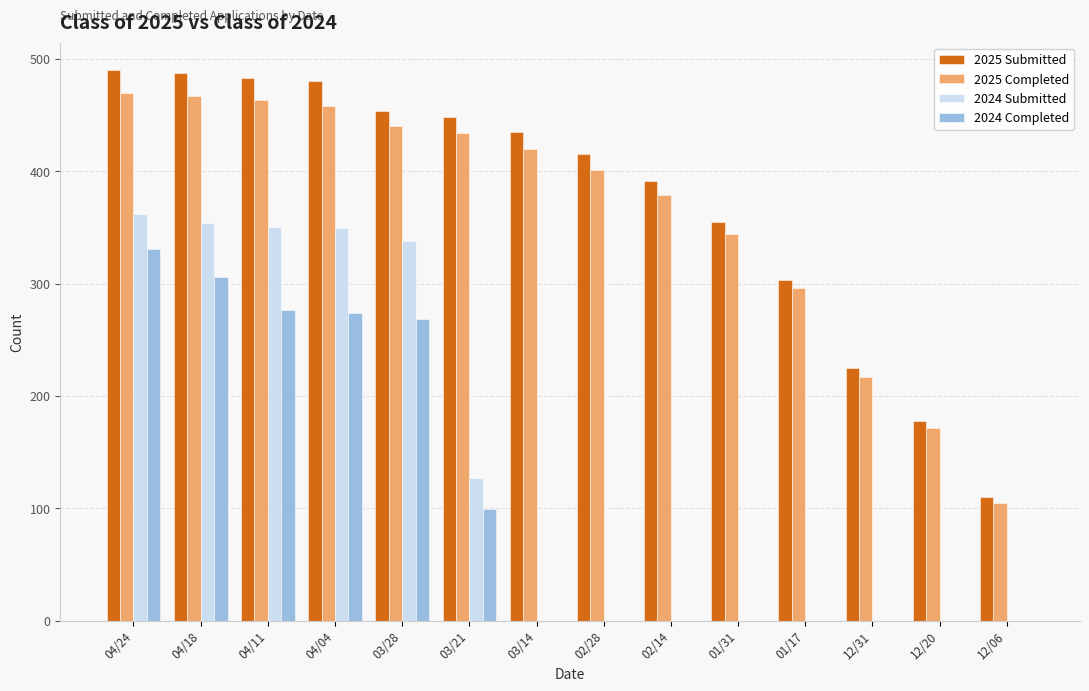

How many data points in 2024 Submitted are above 0?

6